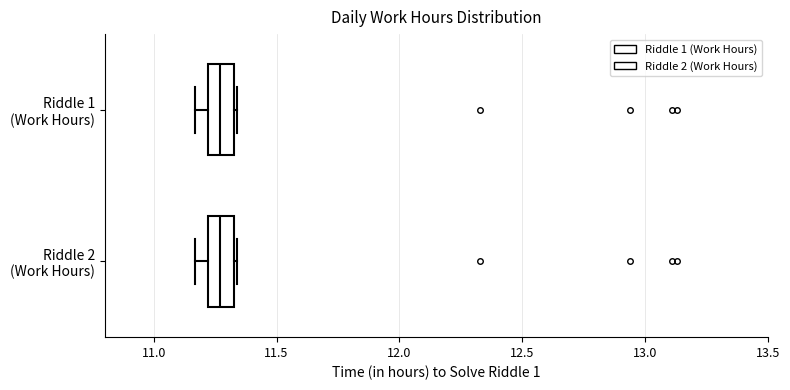

Reading bottom to top, read every box against the x-axis: the position of its median line, the range the box covers, and the ends of its whiskers. The values are not printed on the chart, so give them approximately, as read against the axis.

Riddle 2 (Work Hours): median 11.25, box 11.20 to 11.35, whiskers 11.15 to 11.35 (just right of the box's right edge)
Riddle 1 (Work Hours): median 11.25, box 11.20 to 11.35, whiskers 11.15 to 11.35 (just right of the box's right edge)